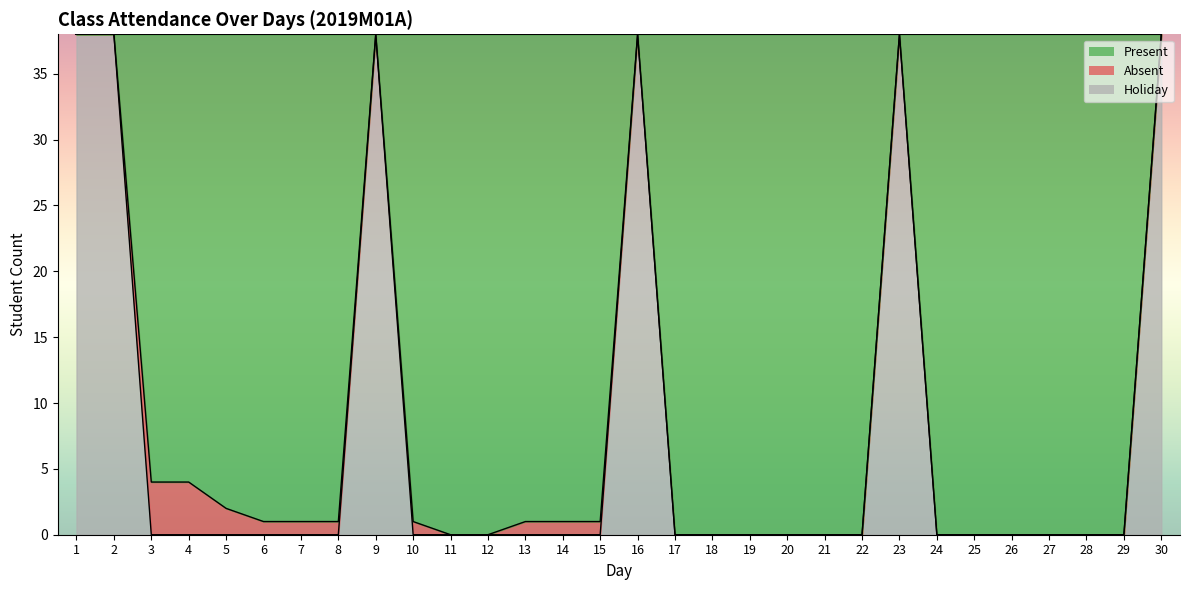

What is the maximum value for Holiday?

38